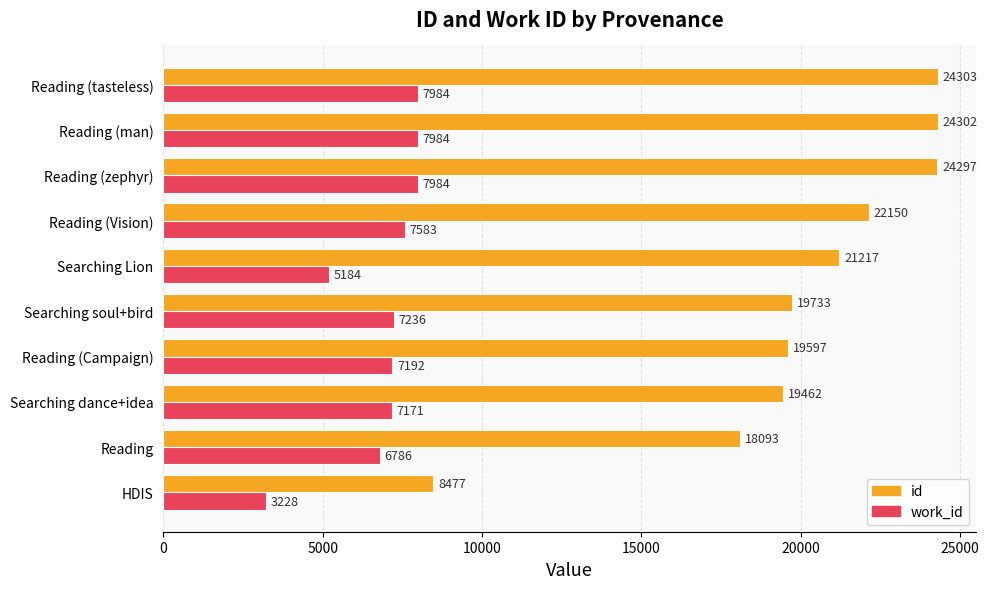

Where is work_id nearest to the value 5606?

Searching Lion